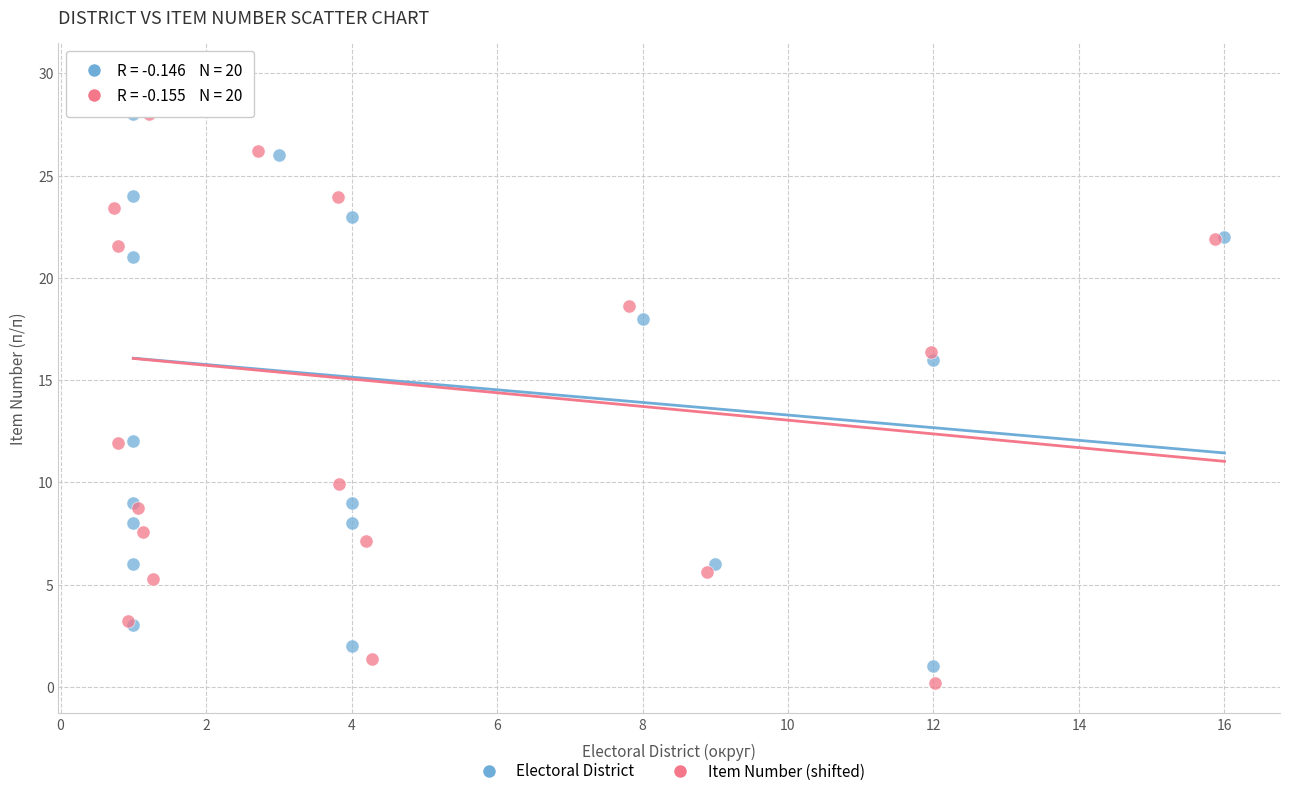

Which series contains the lowest Y value?

Item Number (shifted)